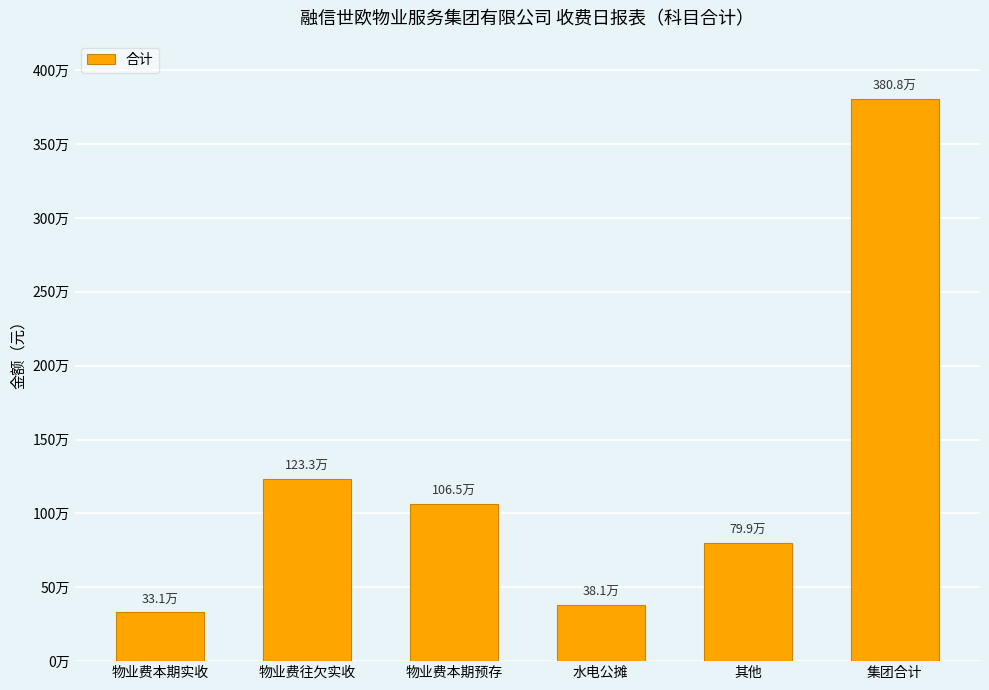

Reading left to right, list all the values displayed in this chart.

物业费本期实收=330696.8	物业费往欠实收=1233053.0	物业费本期预存=1064532.2	水电公摊=380778.1	其他=799427.8	集团合计=3808487.9